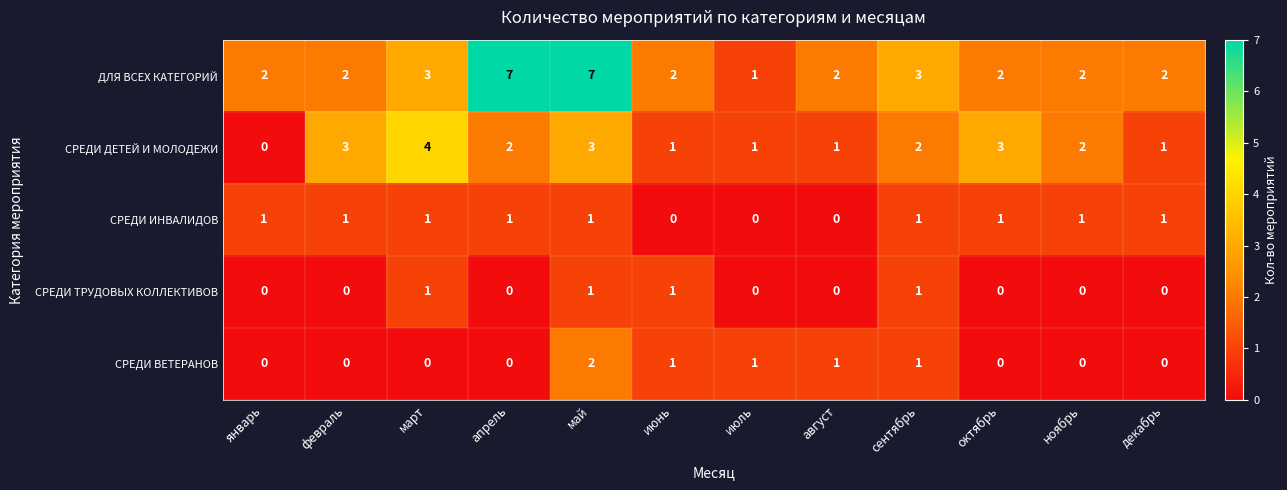

What is the difference between the highest and lowest values at июль?

1